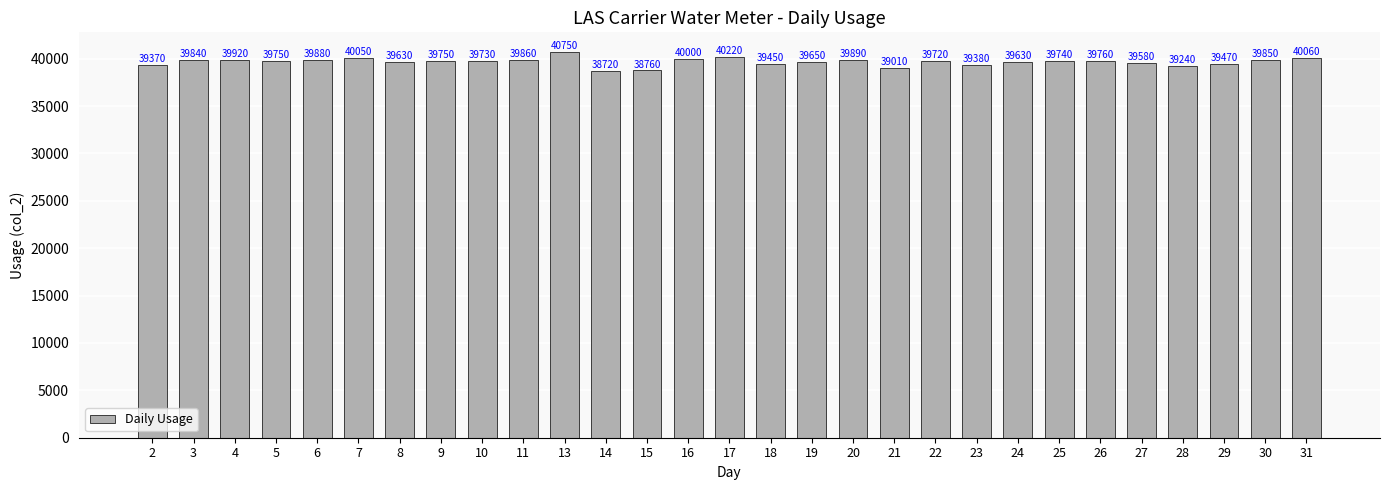

Reading right to left, list all the values displayed in this chart.

31=40060	30=39850	29=39470	28=39240	27=39580	26=39760	25=39740	24=39630	23=39380	22=39720	21=39010	20=39890	19=39650	18=39450	17=40220	16=40000	15=38760	14=38720	13=40750	11=39860	10=39730	9=39750	8=39630	7=40050	6=39880	5=39750	4=39920	3=39840	2=39370